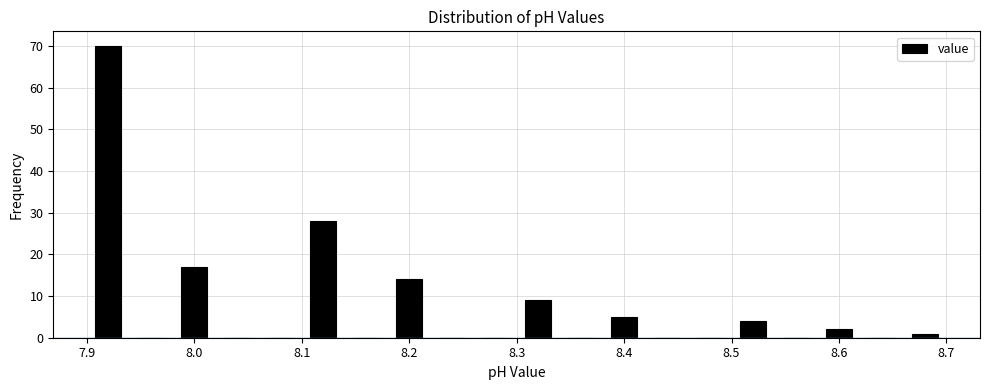

Reading left to right, transcribe this chart: for each bar, give the range it covers on the x-axis and its height. The values are not printed on the chart, so give them approximately, as read against the axis.

7.90 to 7.94: 70
7.94 to 7.98: 0
7.98 to 8.02: 17
8.02 to 8.06: 0
8.06 to 8.10: 0
8.10 to 8.14: 28
8.14 to 8.18: 0
8.18 to 8.22: 14
8.22 to 8.26: 0
8.26 to 8.30: 0
8.30 to 8.34: 9
8.34 to 8.38: 0
8.38 to 8.42: 5
8.42 to 8.46: 0
8.46 to 8.50: 0
8.50 to 8.54: 4
8.54 to 8.58: 0
8.58 to 8.62: 2
8.62 to 8.66: 0
8.66 to 8.70: 1